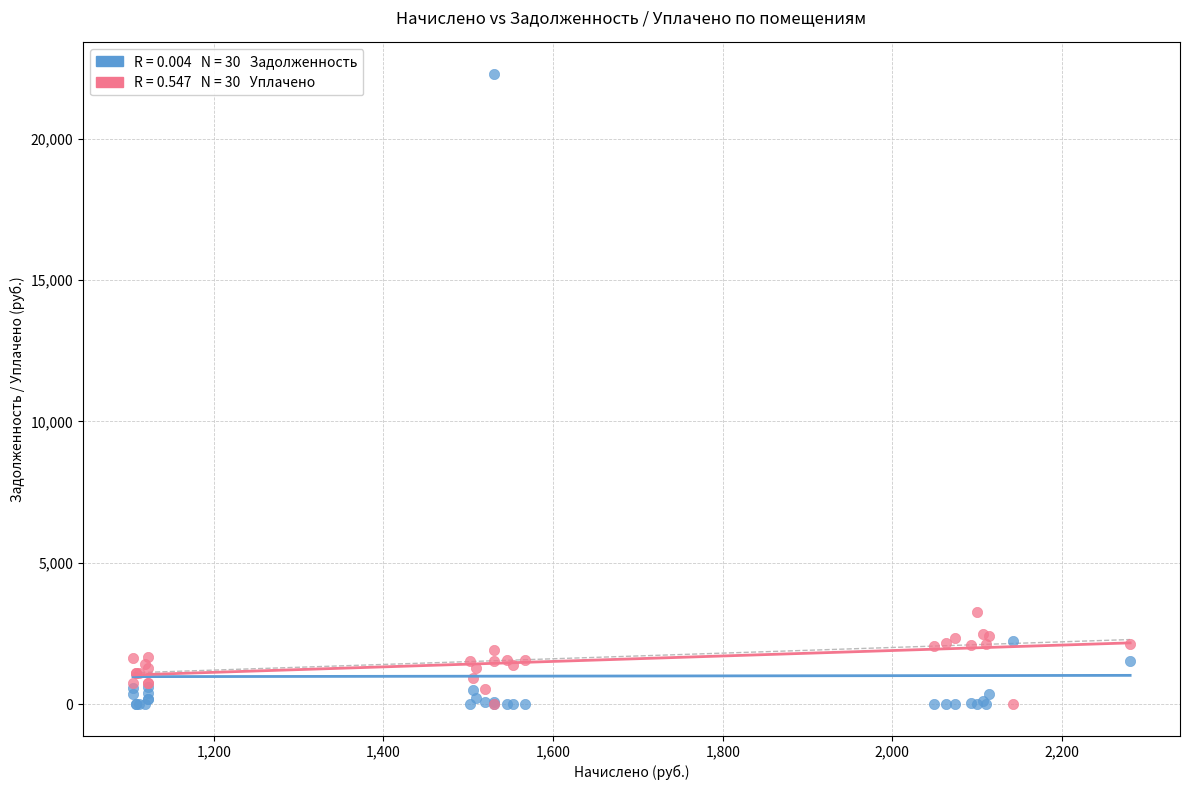

Across all series, what Y value is closest to 11143?

3266.1